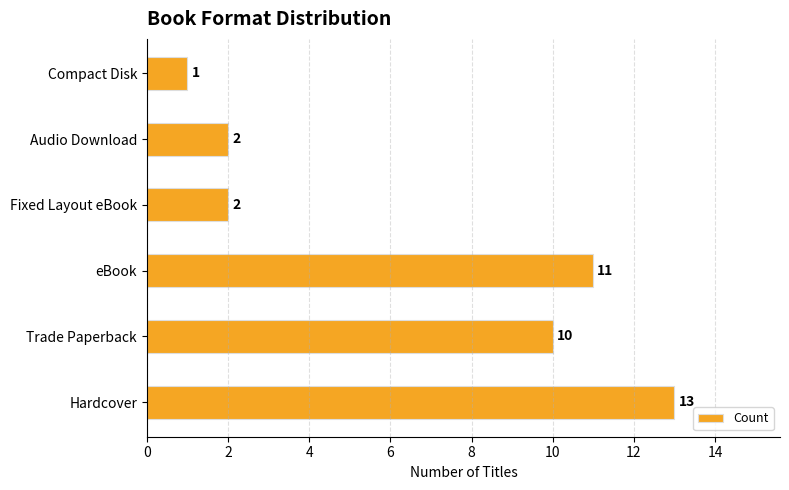

What is the difference between the maximum and minimum values?

12